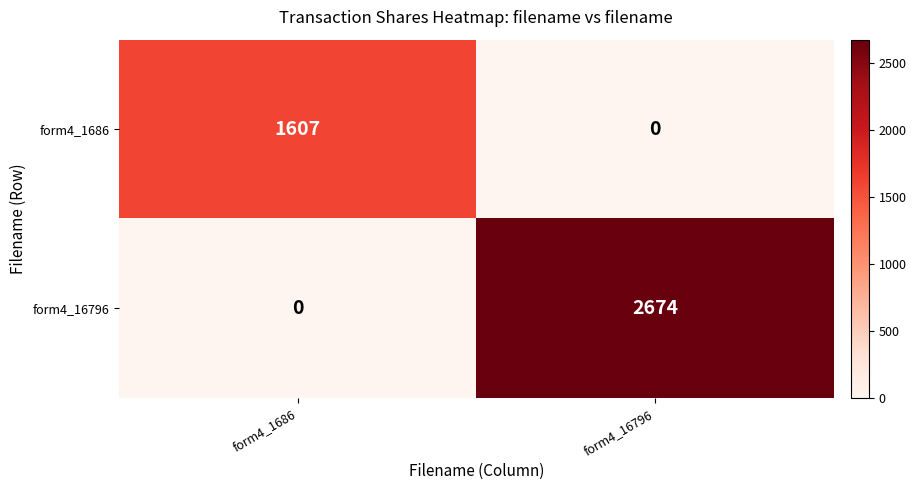

What is the total value across all series at form4_1686?

1607